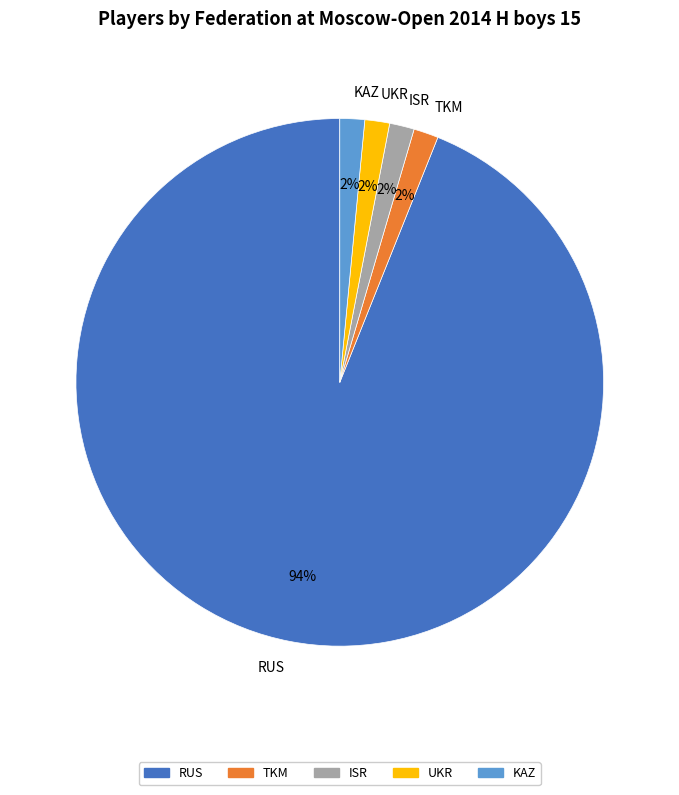

Approximately how many times larger is the value at UKR compared to ISR?

1.0